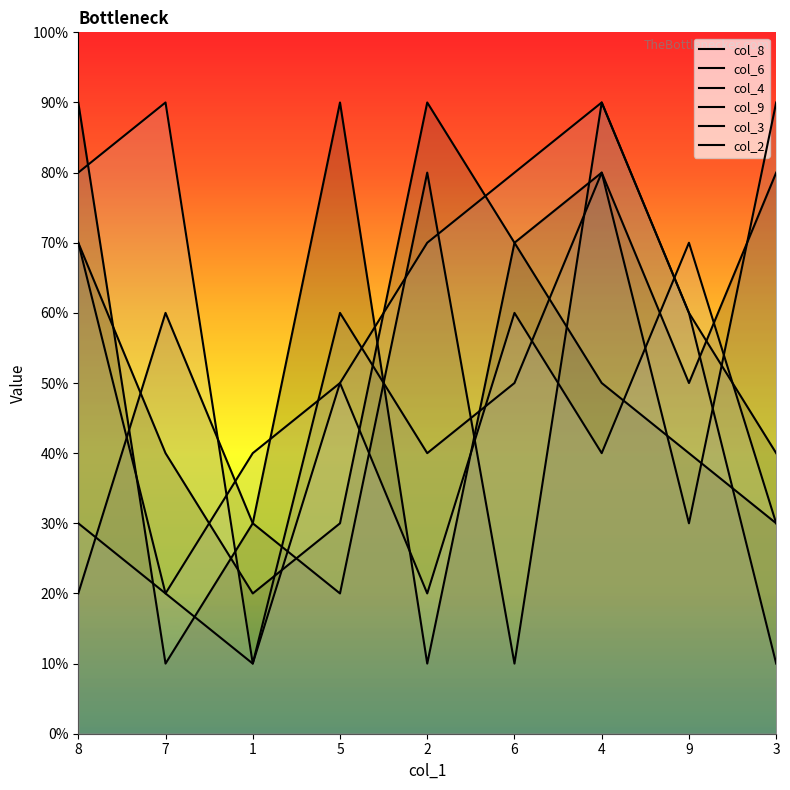

How many lines are shown in the chart?

6